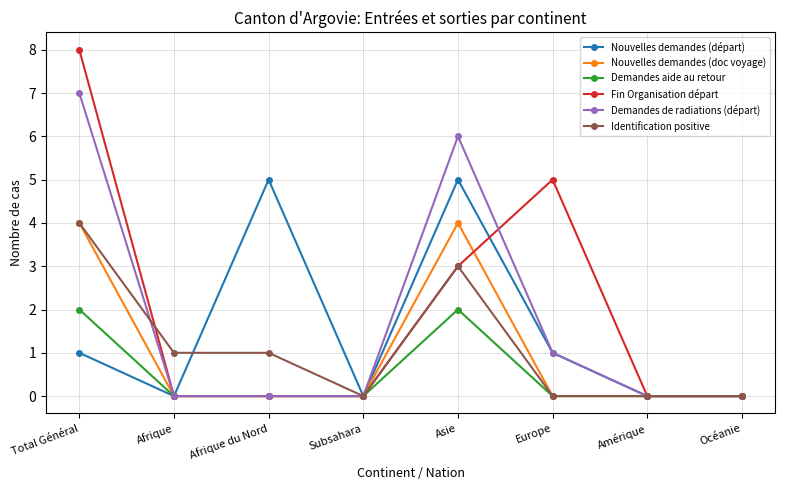

What value does the Identification positive series have at Afrique?

1